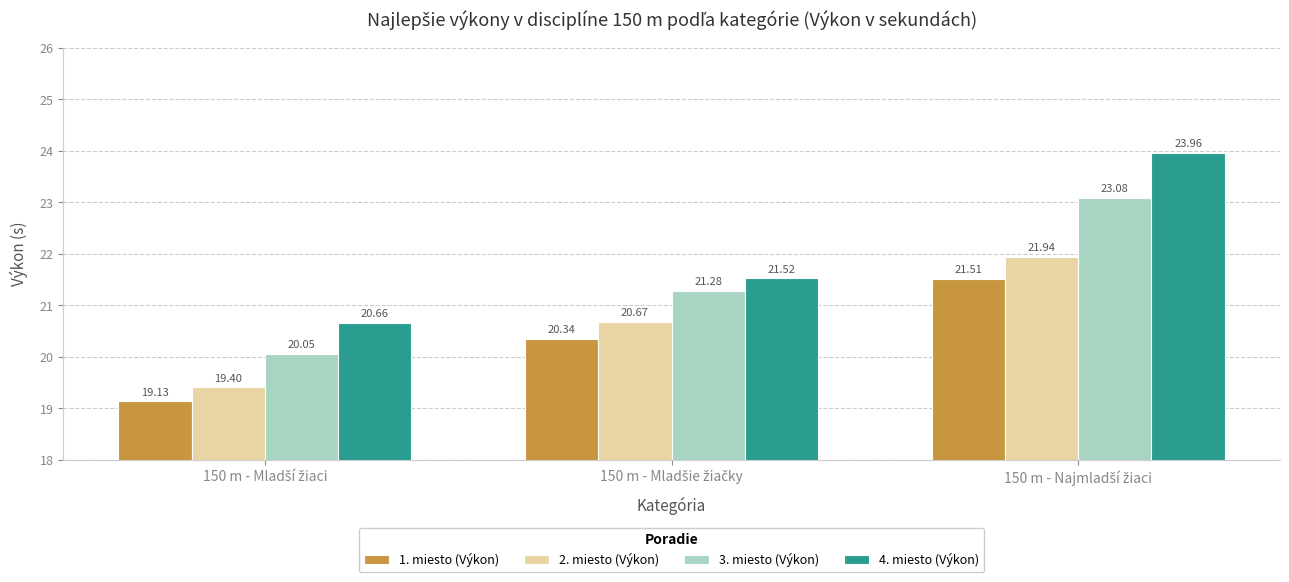

Which series has the widest spread of values?

4. miesto (Výkon)